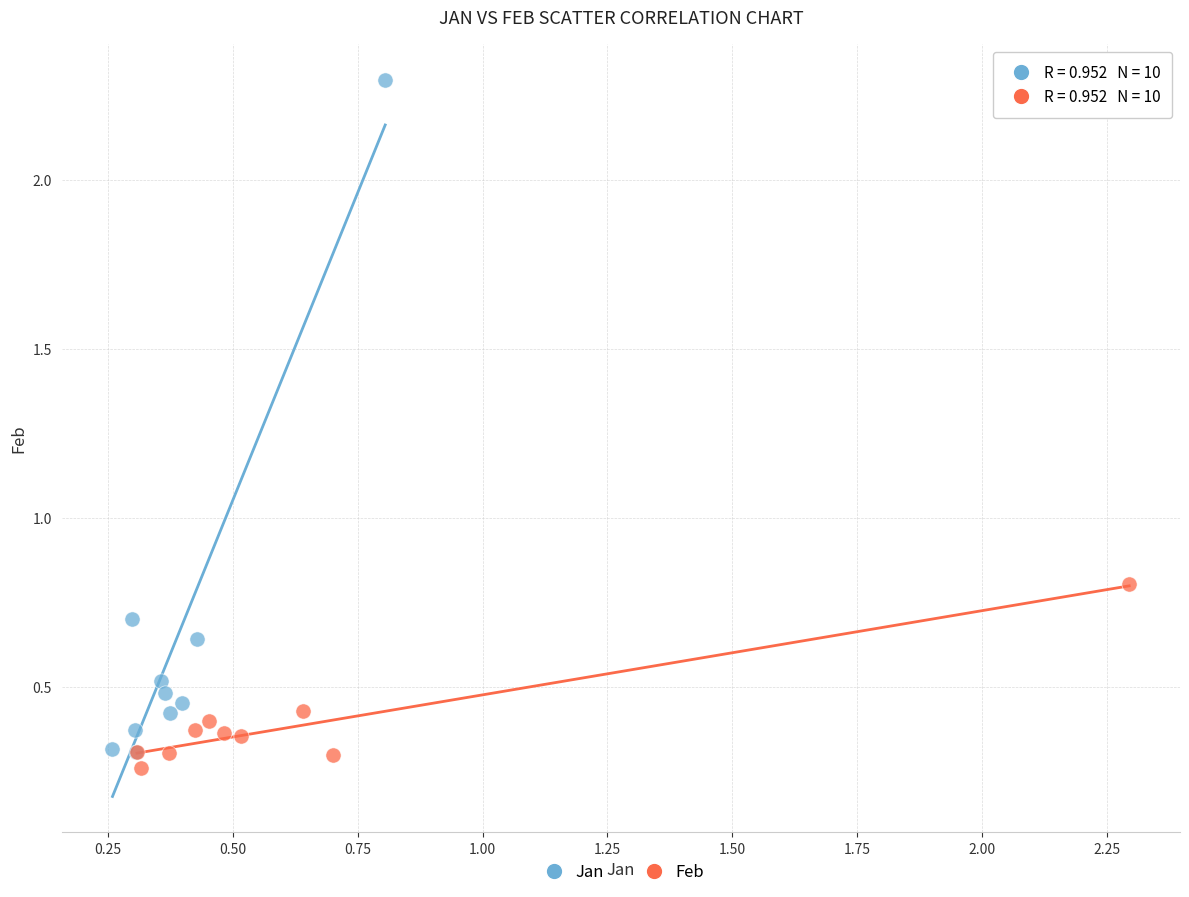

Which series has the largest Y range (max minus min)?

Jan